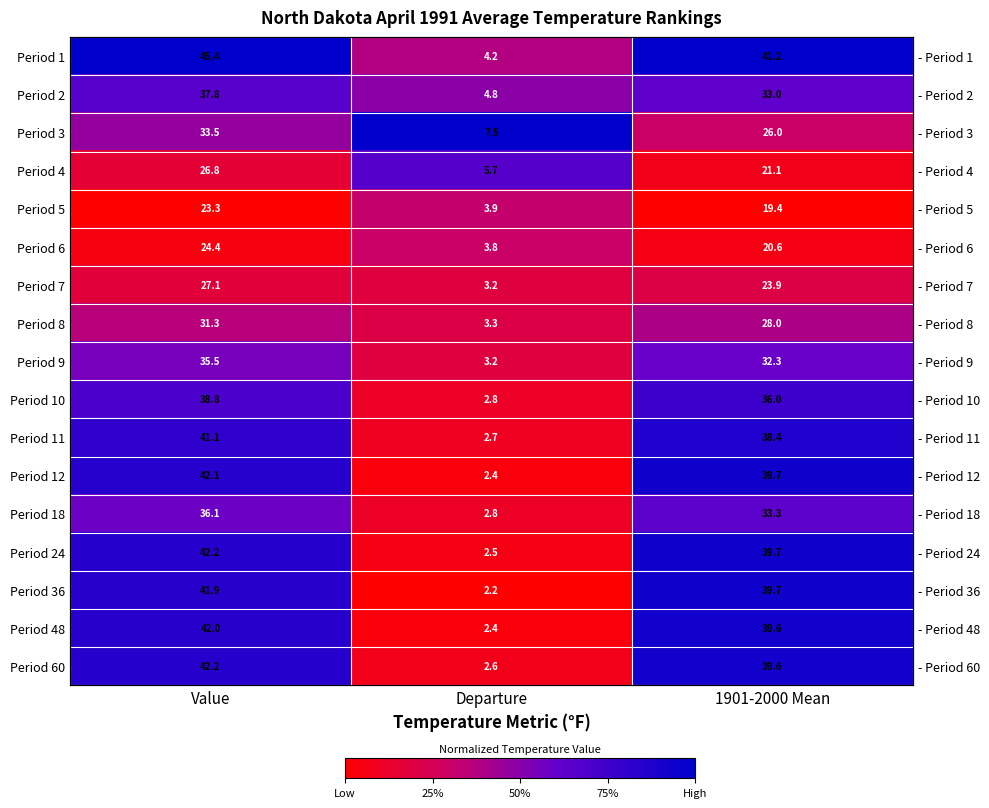

At how many categories does at least one series exceed 0?

3